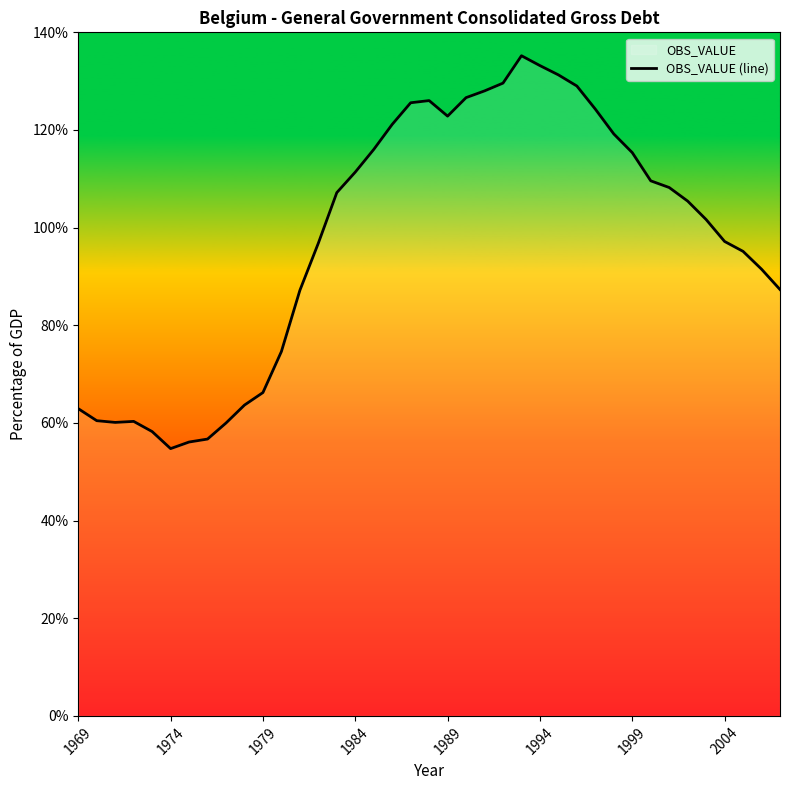

How many distinct data groups are displayed?

1